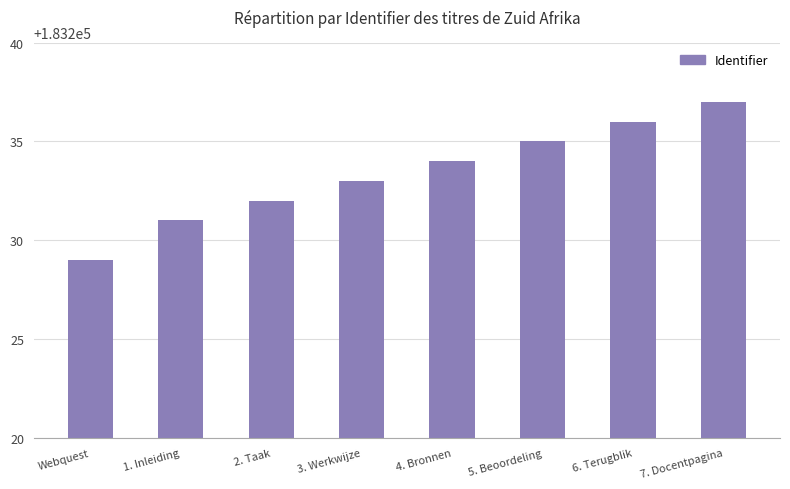

What is the smallest value displayed?

183229